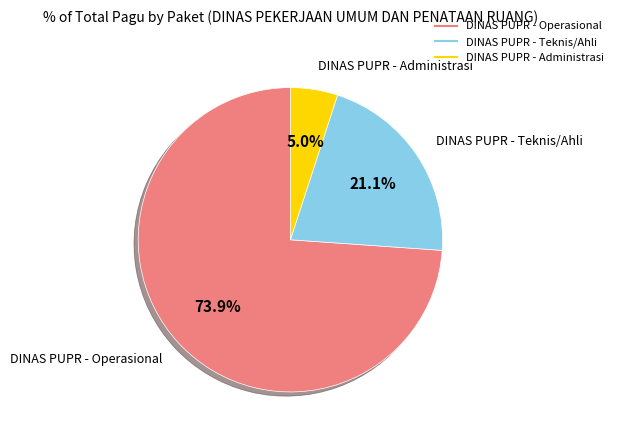

Is there a majority slice in this chart?

Yes